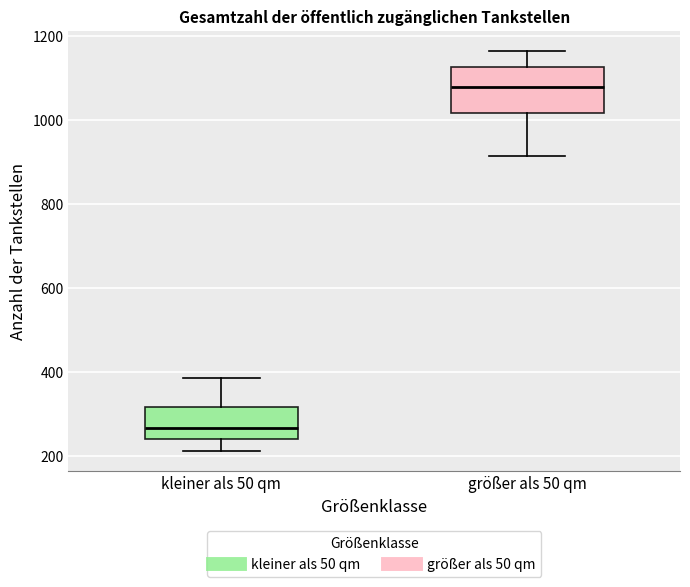

Comparing the boxes themselves (not the whiskers), which one is the tallest?

größer als 50 qm